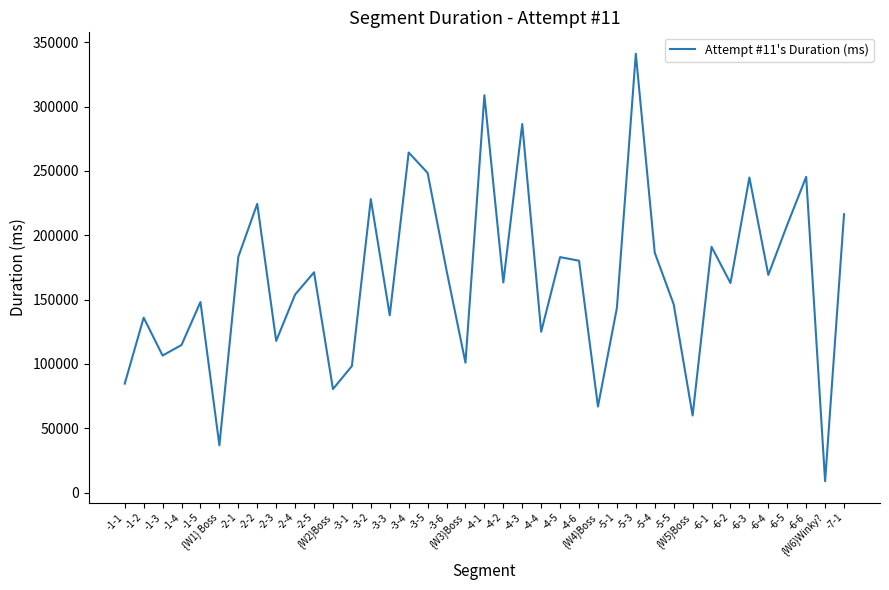

At which category does the chart reach its peak across all series?

-5-3